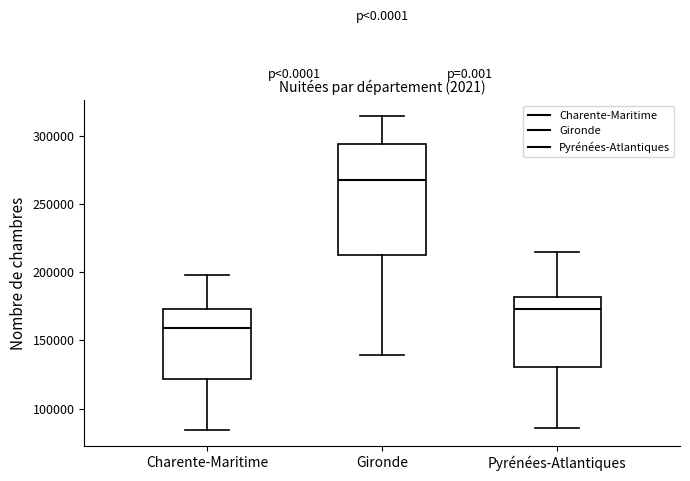

Reading left to right, transcribe this box plot: for each box, give where its median line is, the range the box spans, and where its two whiskers end, as read against the y-axis. The values are not printed on the chart, so give them approximately, as read against the axis.

Charente-Maritime: median 160000, box 120000 to 175000, whiskers 85000 to 200000
Gironde: median 270000, box 210000 to 295000, whiskers 140000 to 315000
Pyrénées-Atlantiques: median 175000, box 130000 to 180000, whiskers 85000 to 215000